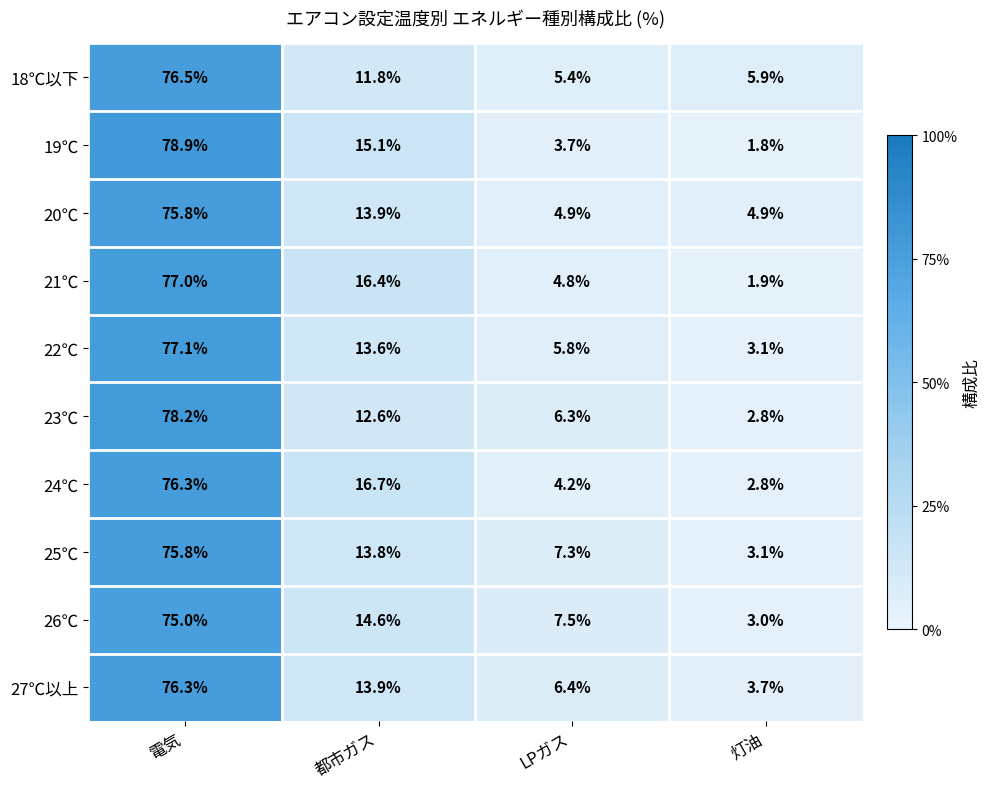

The 21℃ series shows 1.9 at 灯油. True or false?

True